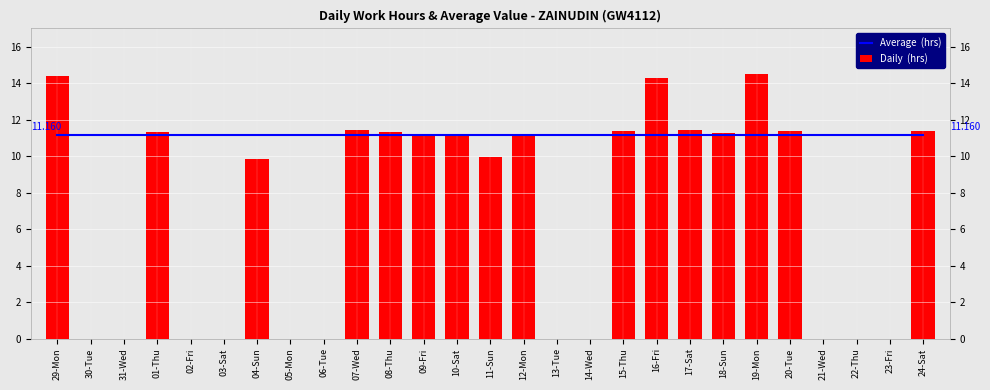

What position from the right is 10-Sat?

15